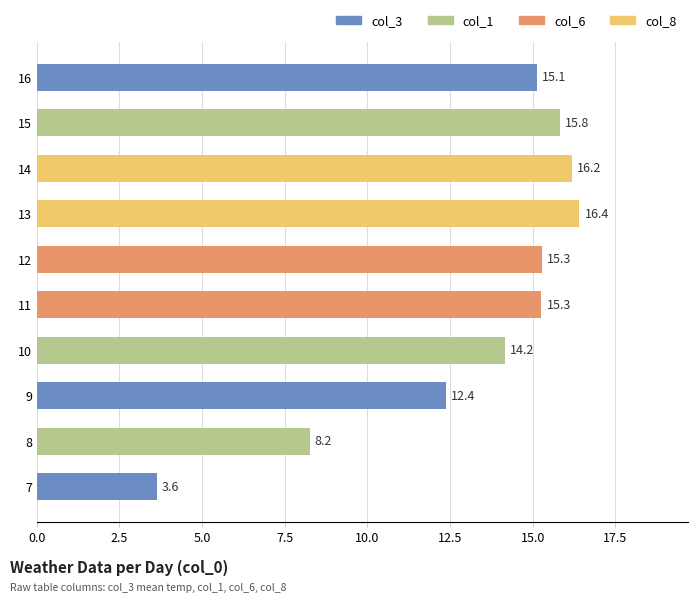

The value at 12 is 15.3. True or false?

True